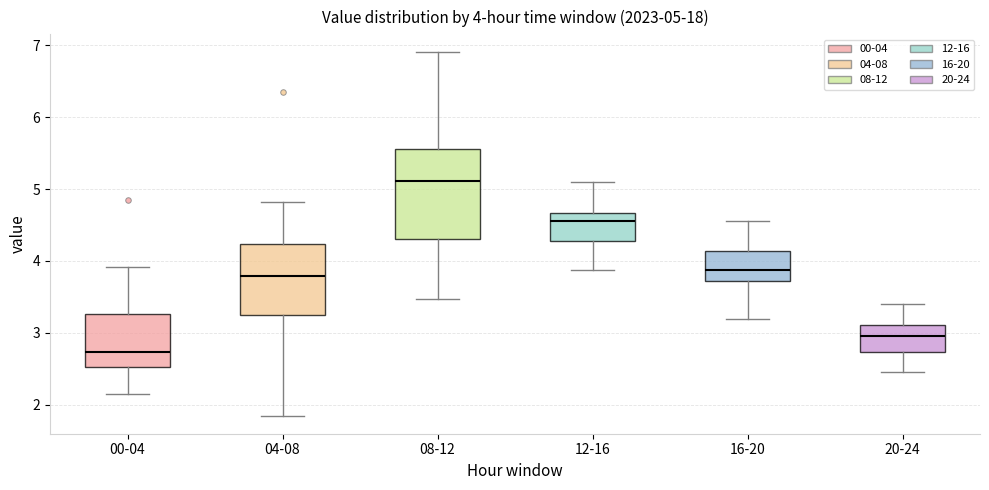

Which box has the lowest median line?

00-04